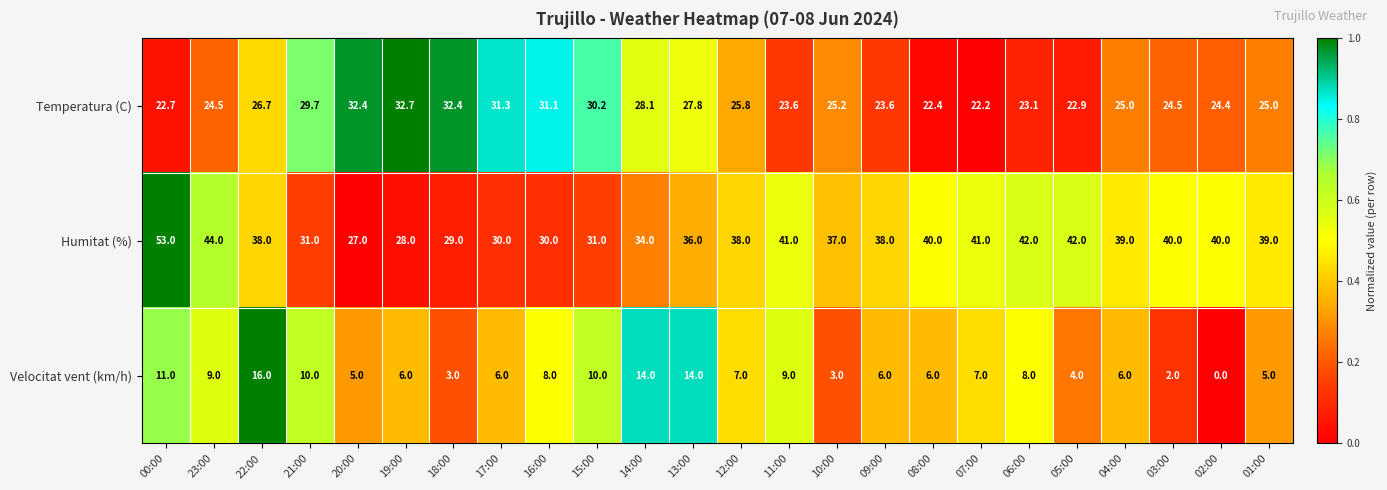

What is the difference between the highest and lowest values at 23:00?

35.0